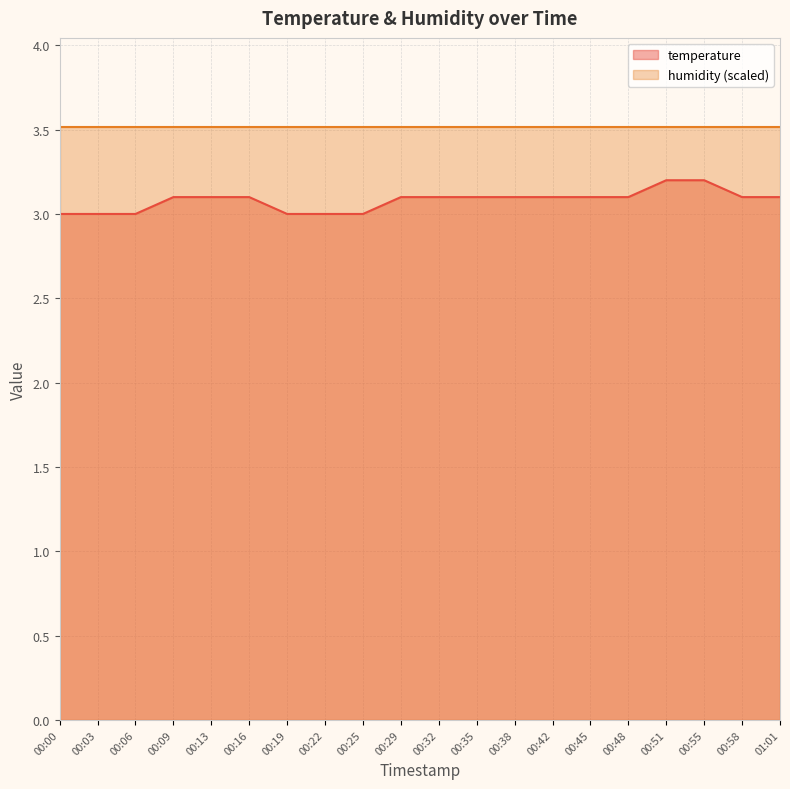

What is the value of the 6th point from the left?

3.1